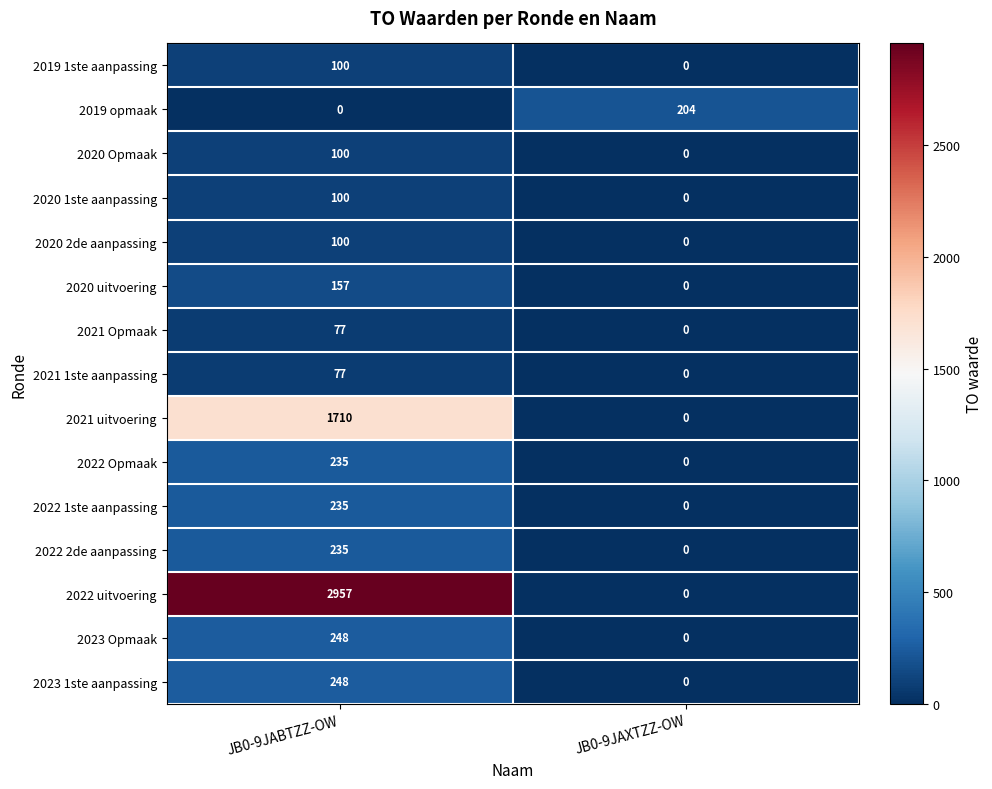

What is the total value across all series at JB0-9JAXTZZ-OW?

204